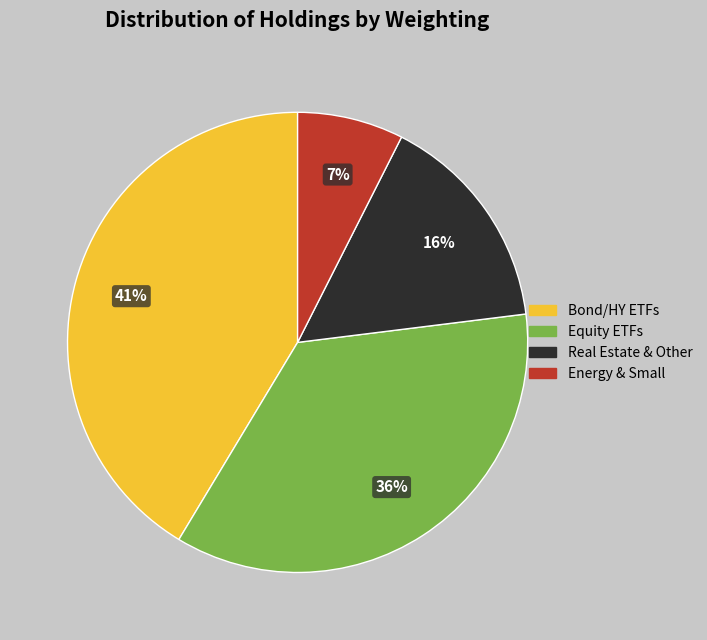

Does any single category account for the majority?

No